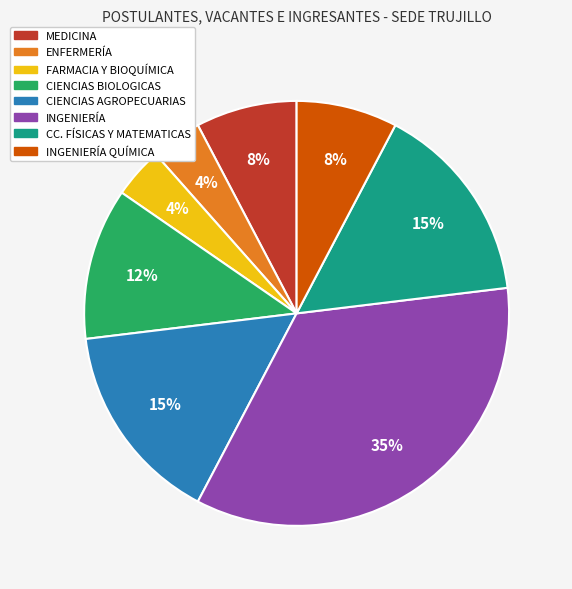

To the nearest percent, what is the average slice percentage?

12%